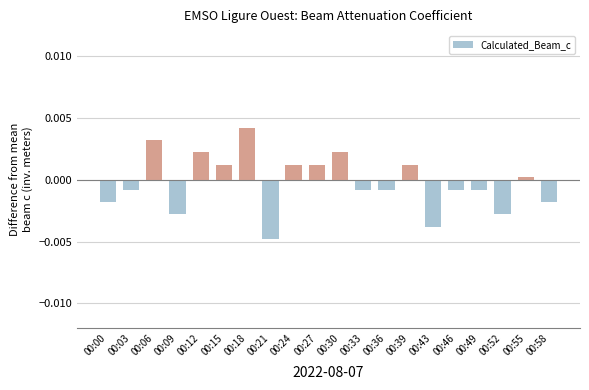

True or false: the data shows -0.0 at 00:36.

True